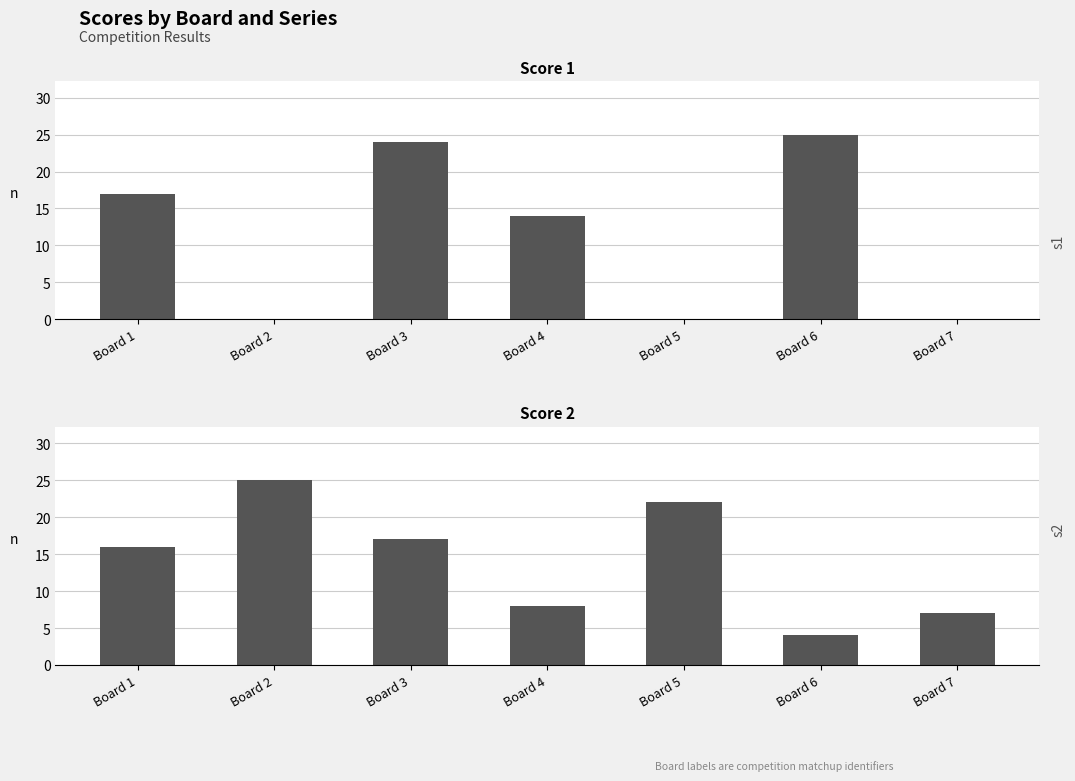

Rank the series at Board 2 from lowest to highest value.

Score 1, Score 2